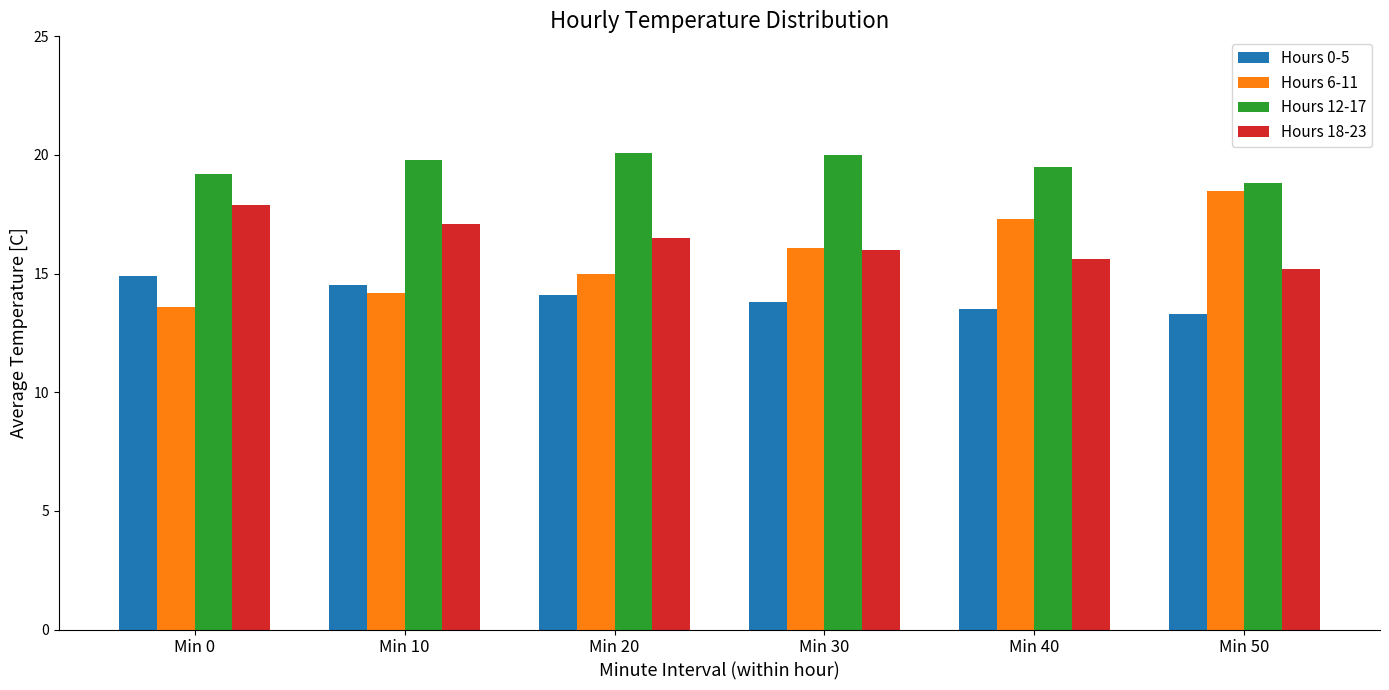

How many distinct data groups are displayed?

4